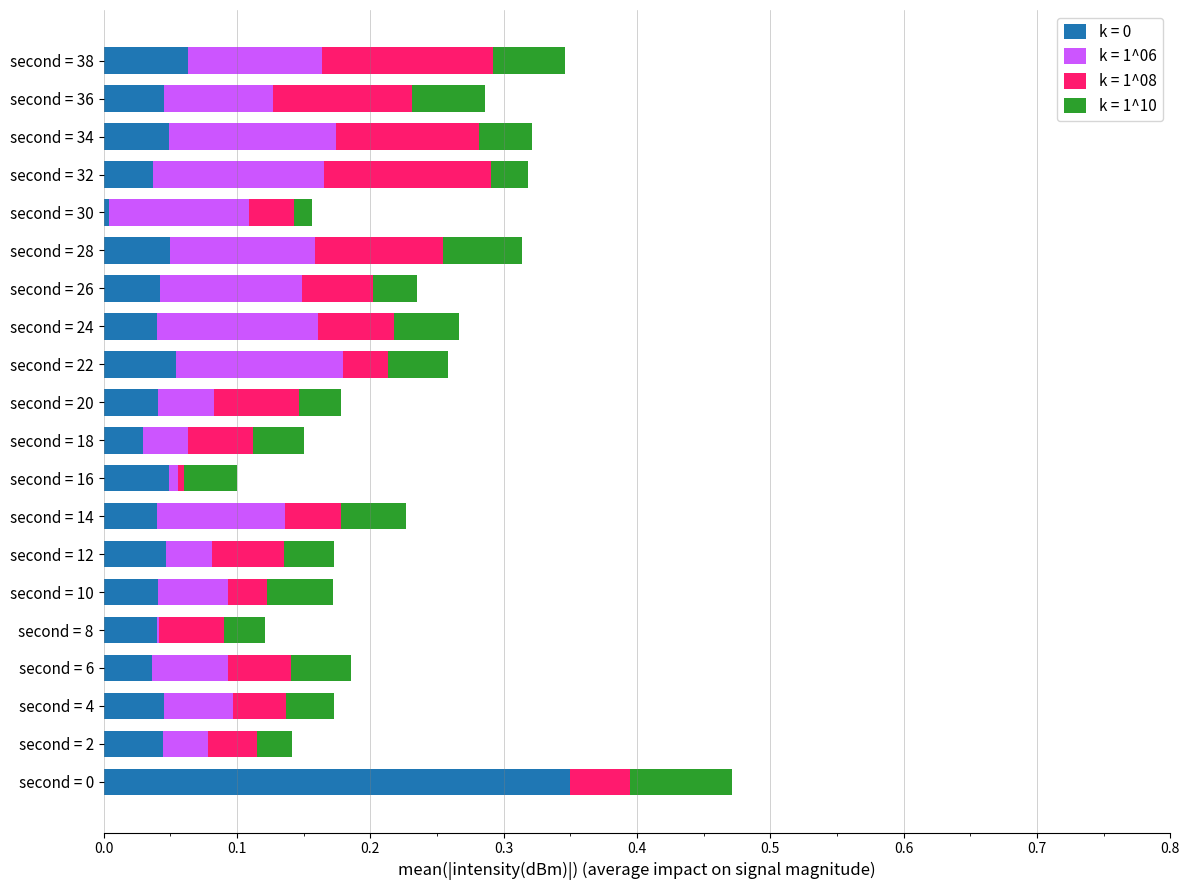

What is the sum of all k = 0 values?

1.1